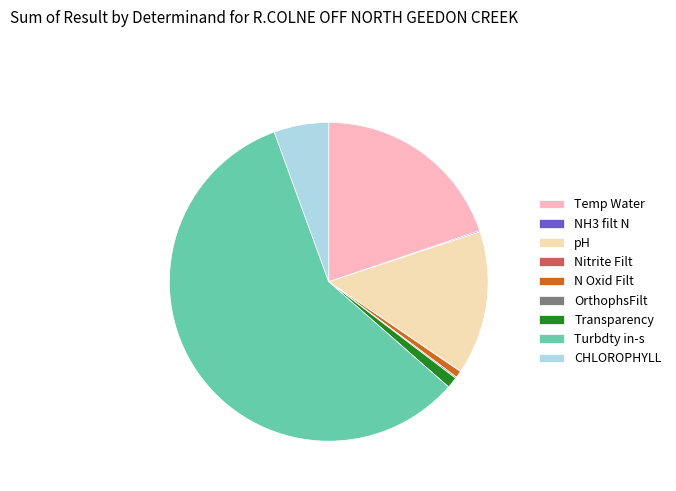

Combined, do CHLOROPHYLL and Temp Water account for over 50%?

No